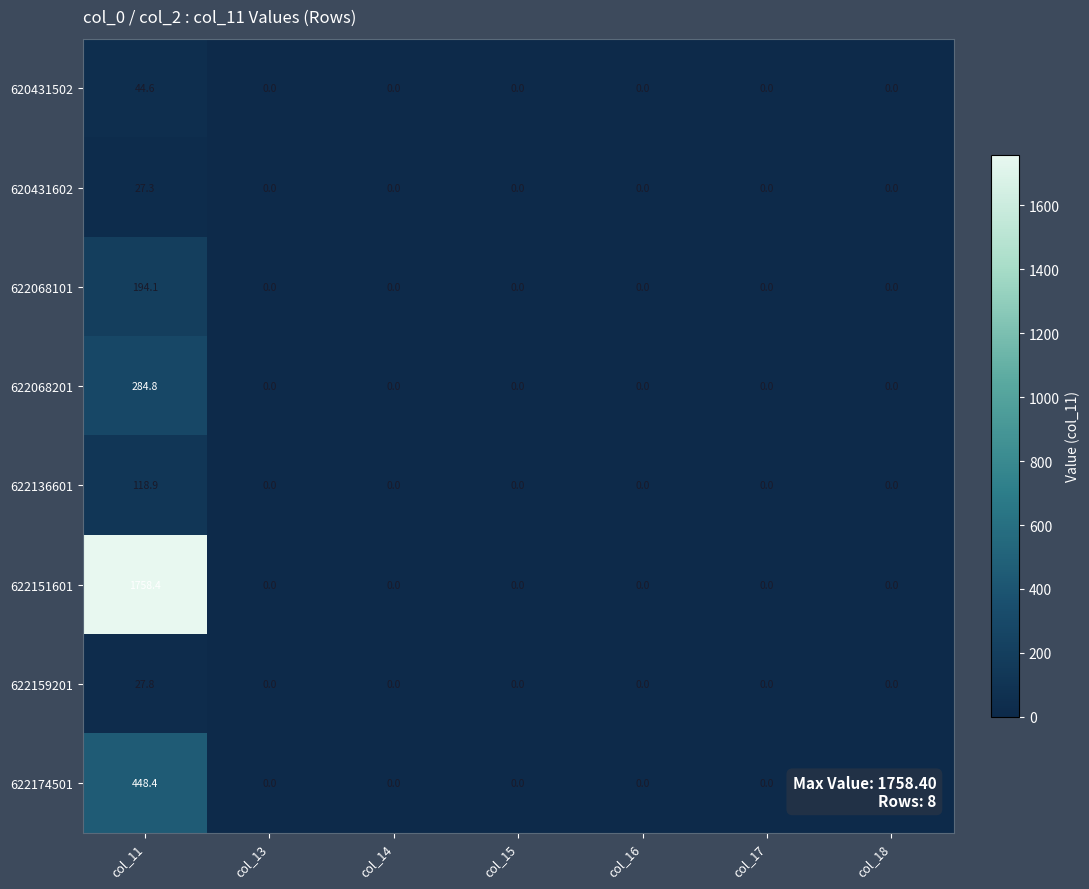

Is it true that 622151601 equals -1109.5 at col_18?

False